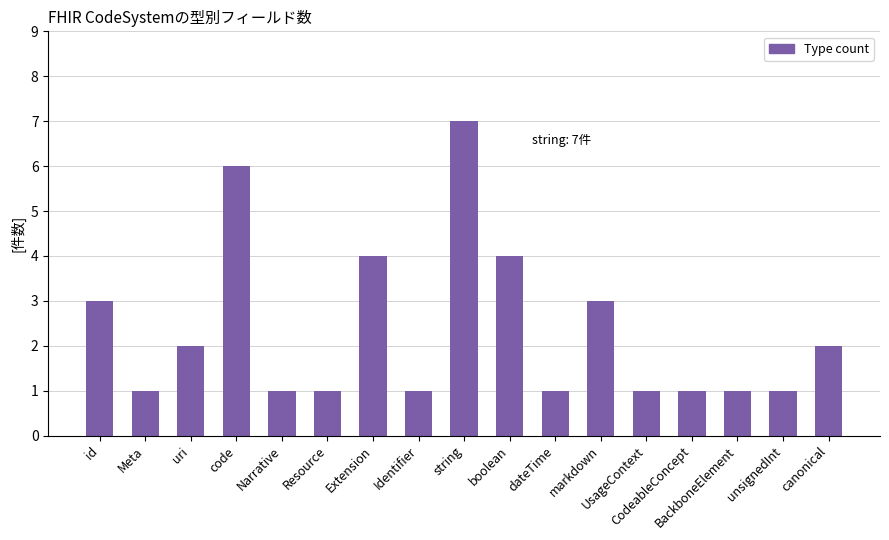

Which has a higher value, uri or BackboneElement?

uri